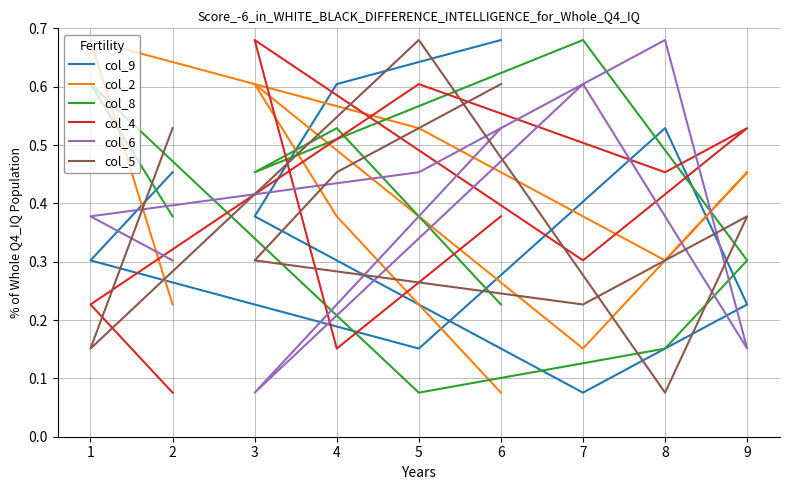

Where is the first local minimum for col_9?

7